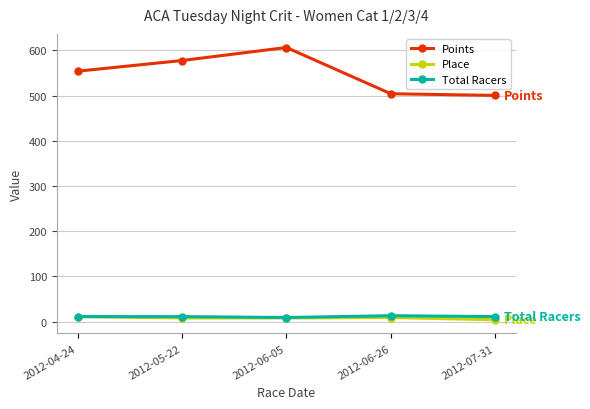

Is it true that Points equals 170.0 at 2012-06-26?

False